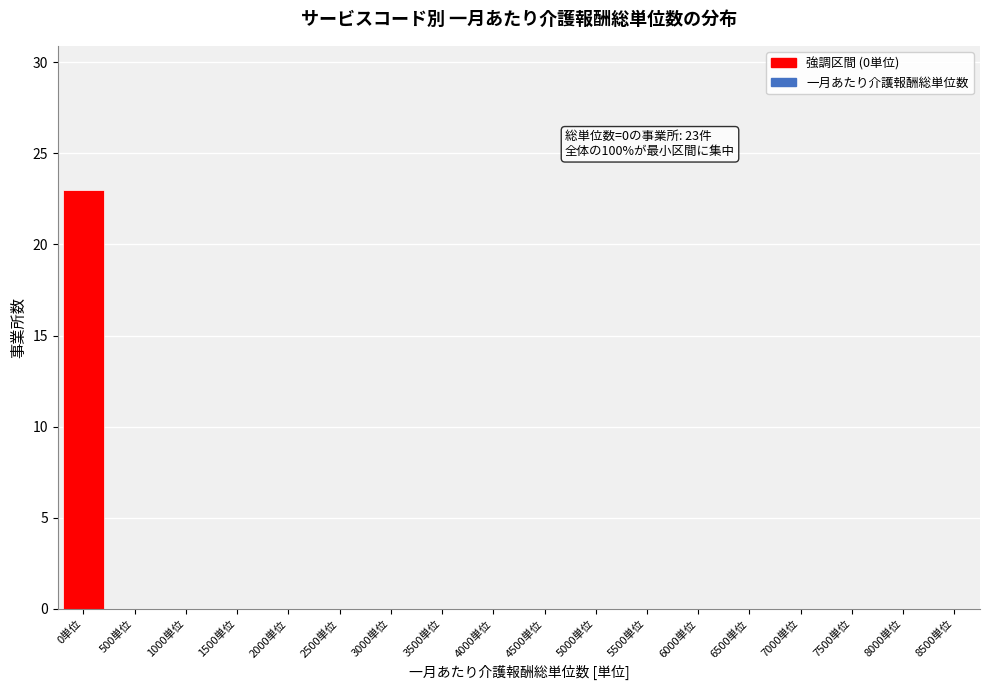

Reading left to right, transcribe all the data shown in this chart.

0単位=23	500単位=0	1000単位=0	1500単位=0	2000単位=0	2500単位=0	3000単位=0	3500単位=0	4000単位=0	4500単位=0	5000単位=0	5500単位=0	6000単位=0	6500単位=0	7000単位=0	7500単位=0	8000単位=0	8500単位=0